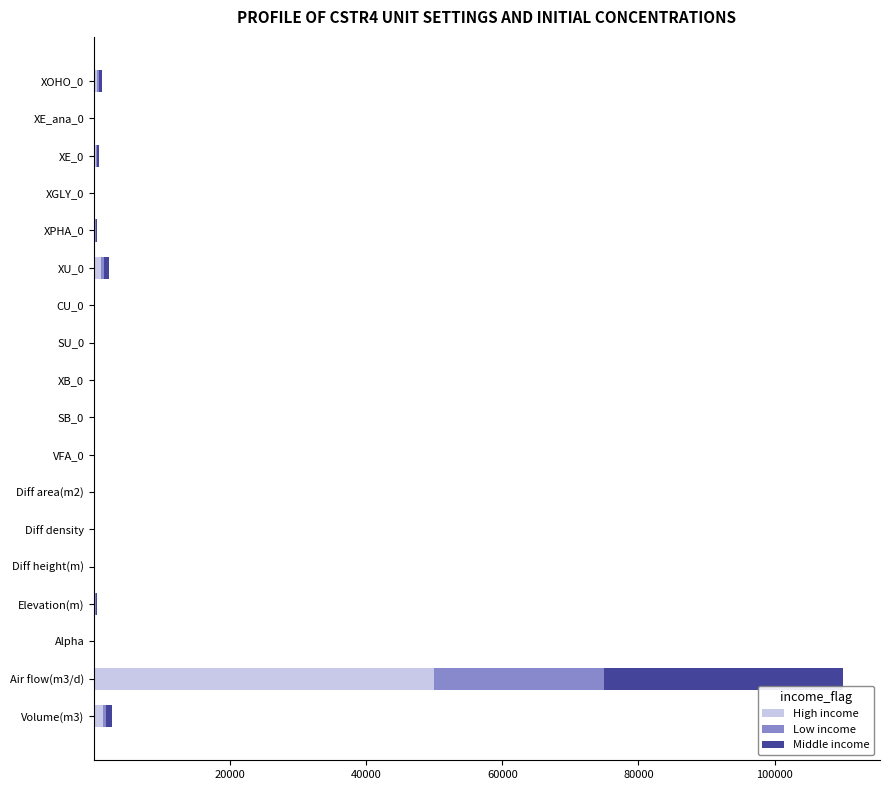

Is it true that High income equals 0.0 at CU_0?

True